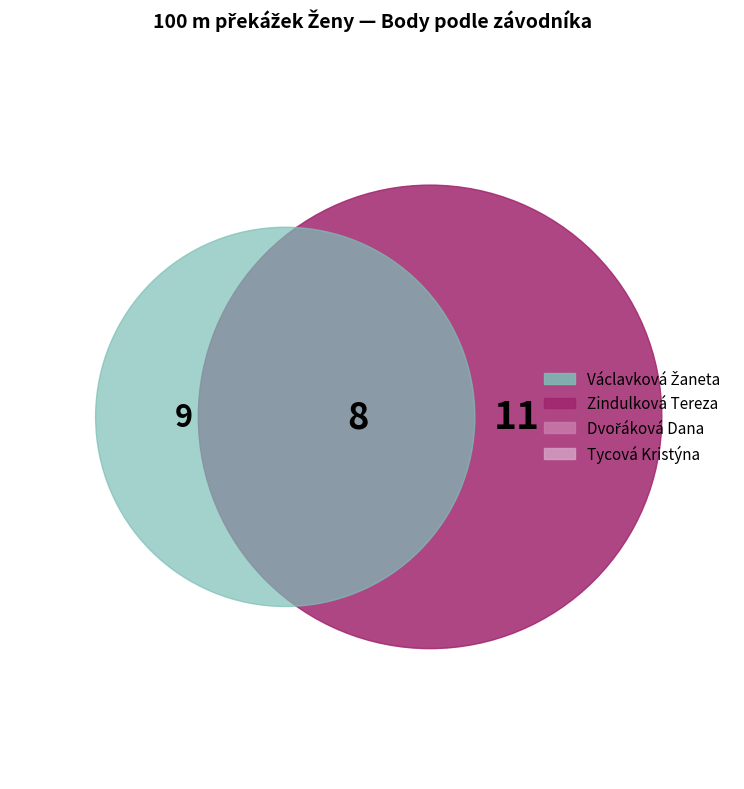

True or false: Tycová Kristýna accounts for 20% of the total.

True